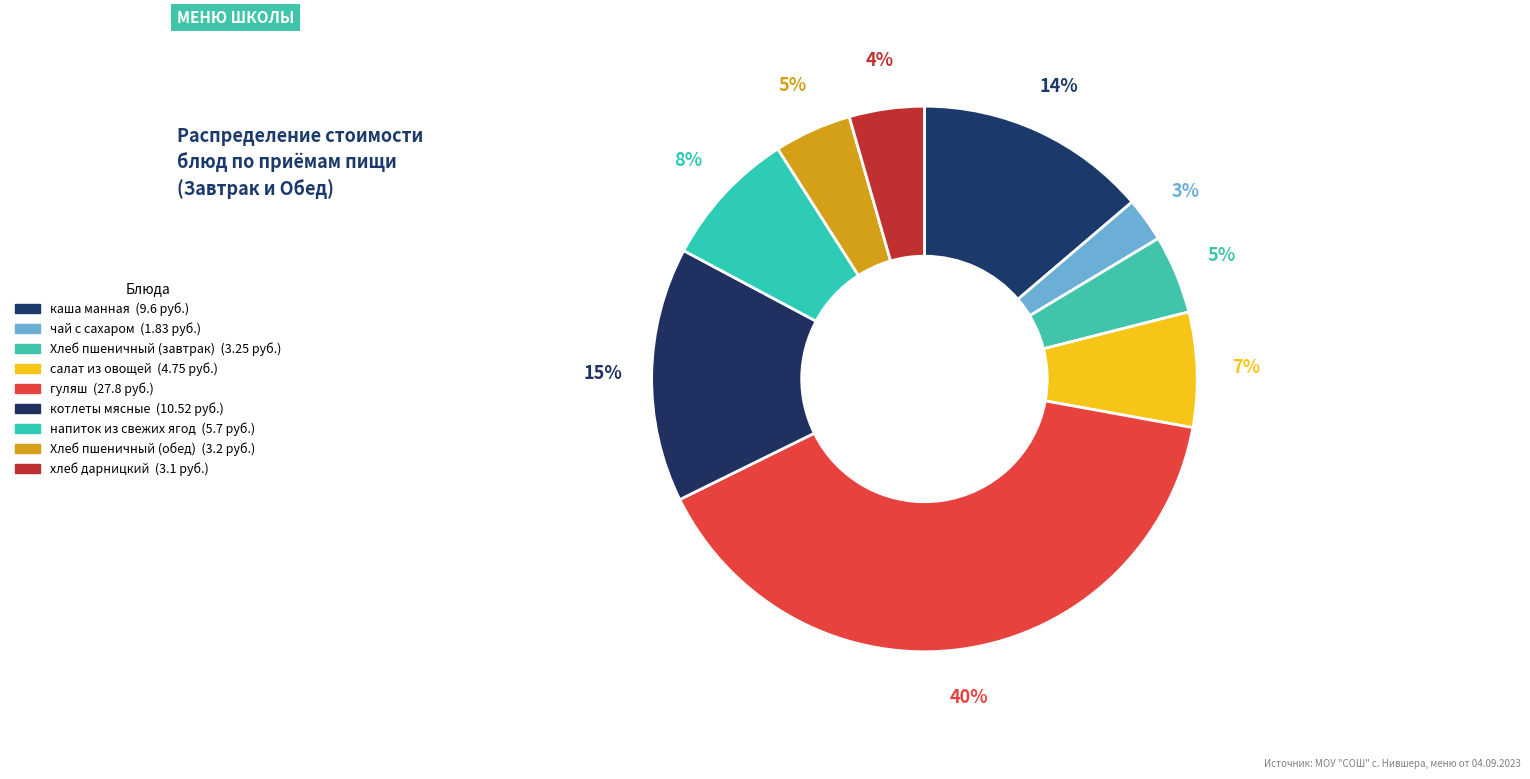

What is the total percentage of напиток из свежих ягод and чай с сахаром?

10.8%